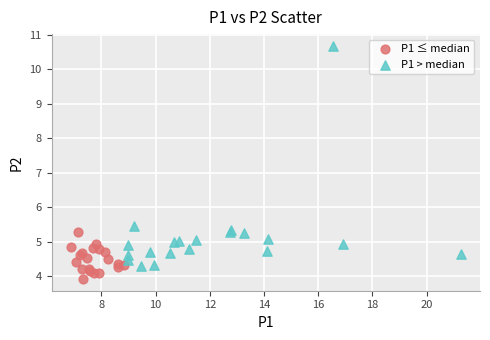

Which series reaches the maximum Y coordinate?

P1 > median